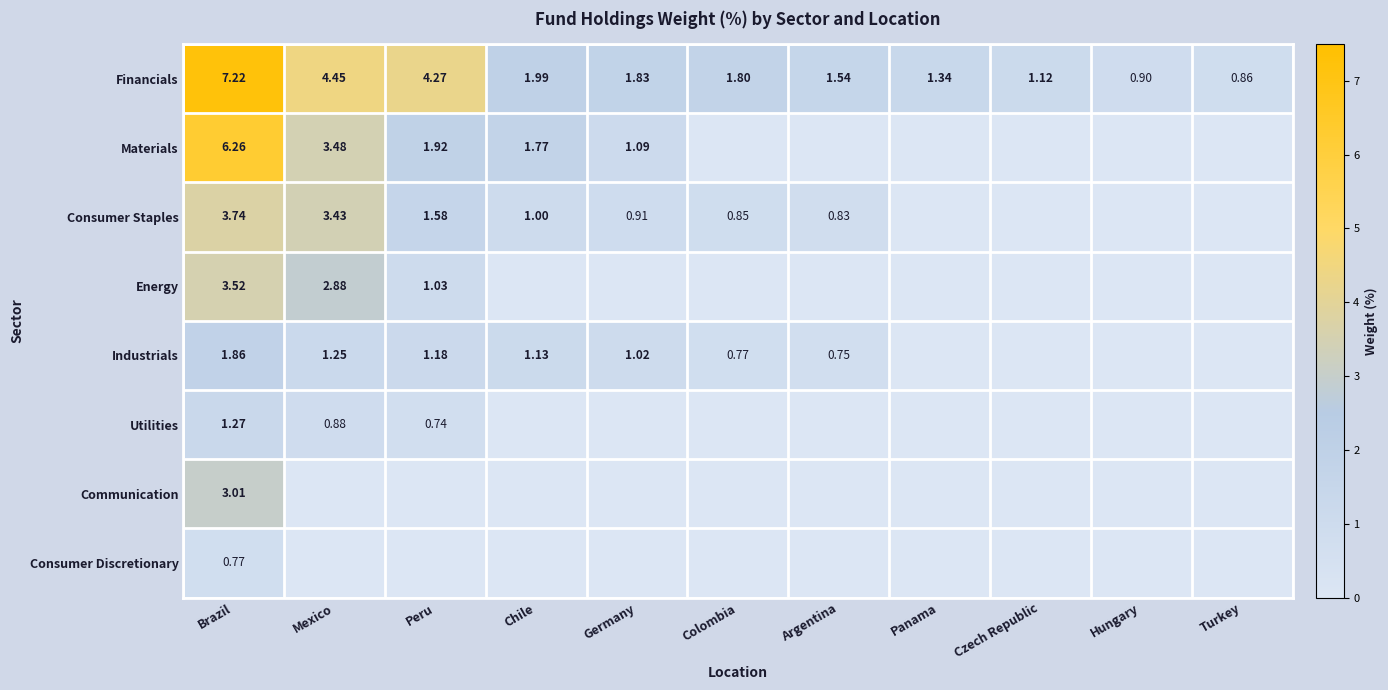

Which has a higher value, Germany or Panama?

Germany